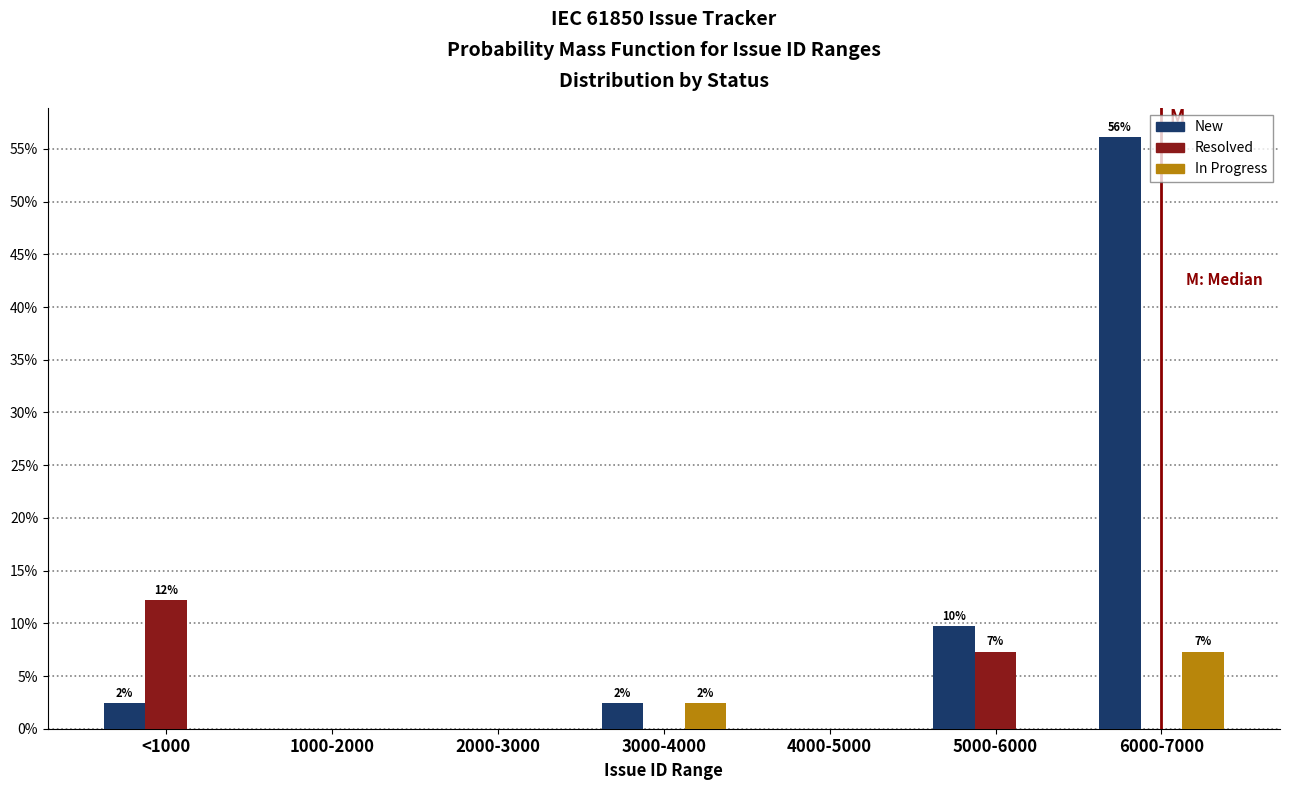

What is the sum of all In Progress values?

9.8